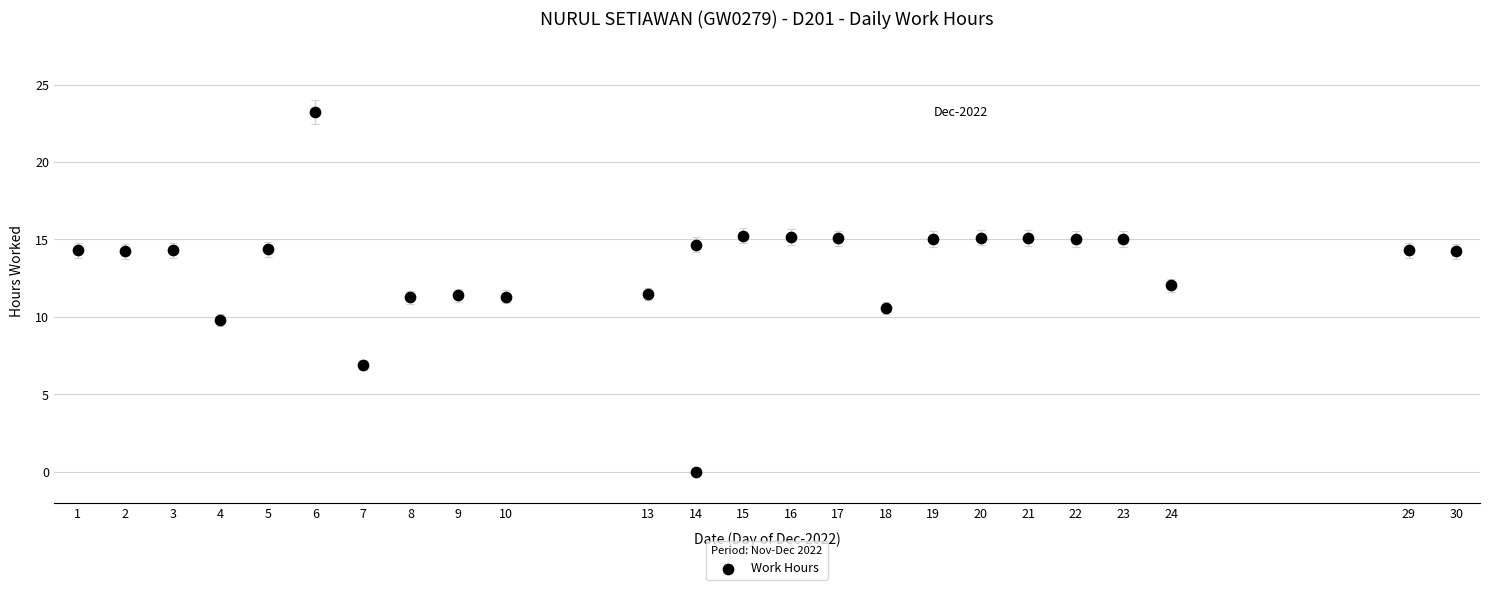

What is the range of X values (max minus min)?

29.0